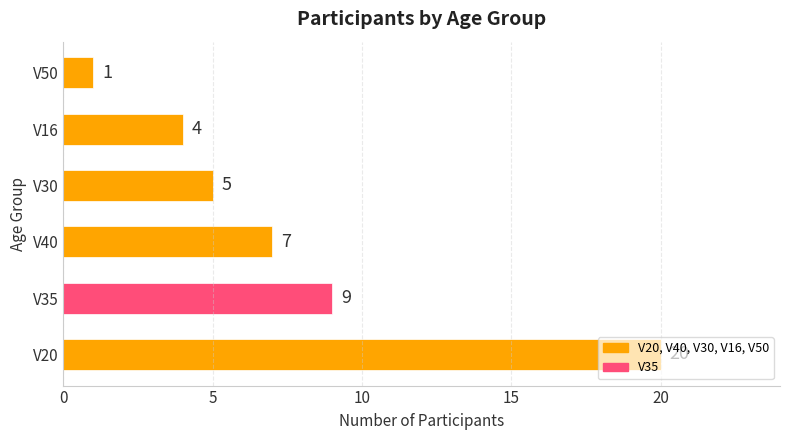

List the labels in order of value, largest first.

V20, V35, V40, V30, V16, V50